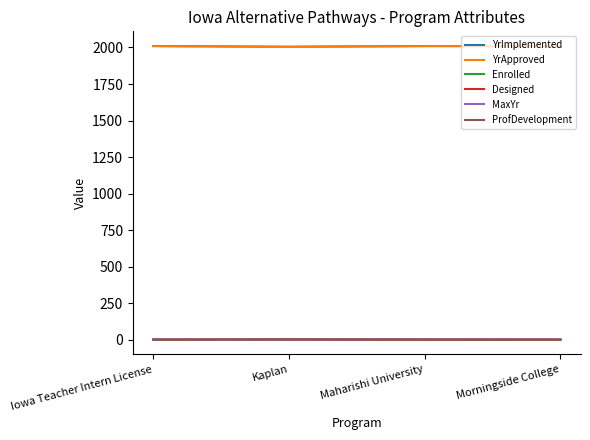

The YrApproved series shows 2009 at Maharishi University. True or false?

True